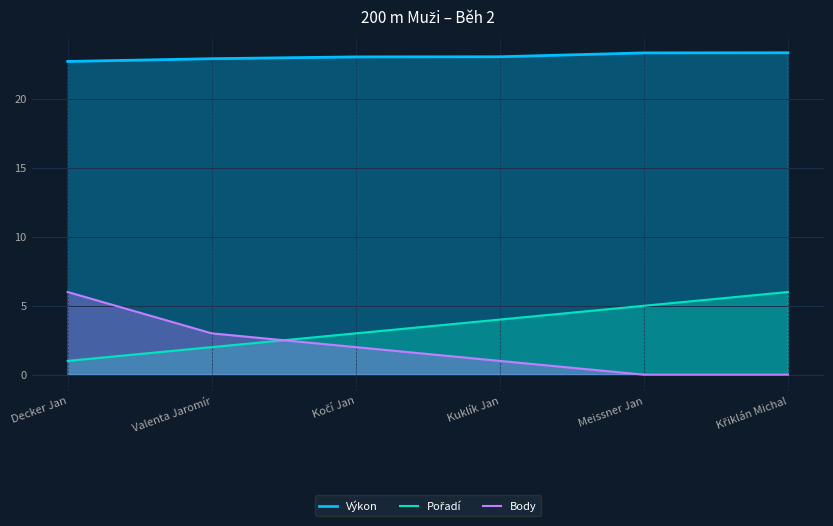

Reading left to right, what are all the values shown in this chart?

Výkon: 22.7	22.9	23.1	23.1	23.4	23.4
Pořadí: 1.0	2.0	3.0	4.0	5.0	6.0
Body: 6.0	3.0	2.0	1.0	0.0	0.0